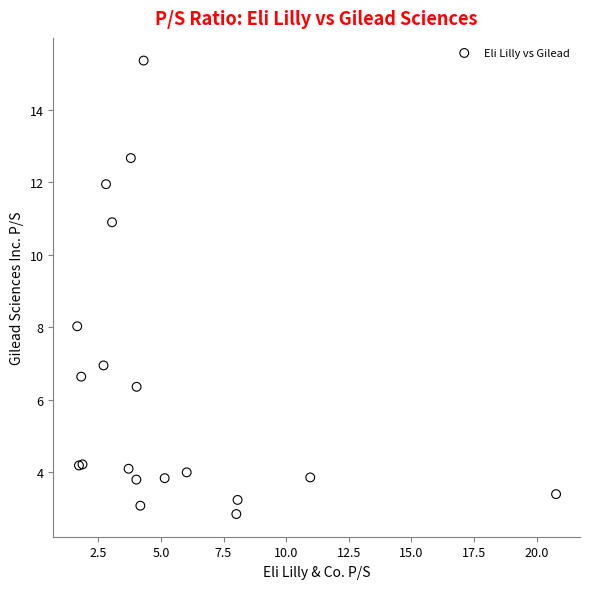

What Y value in the scatter plot is closest to 9?

8.0